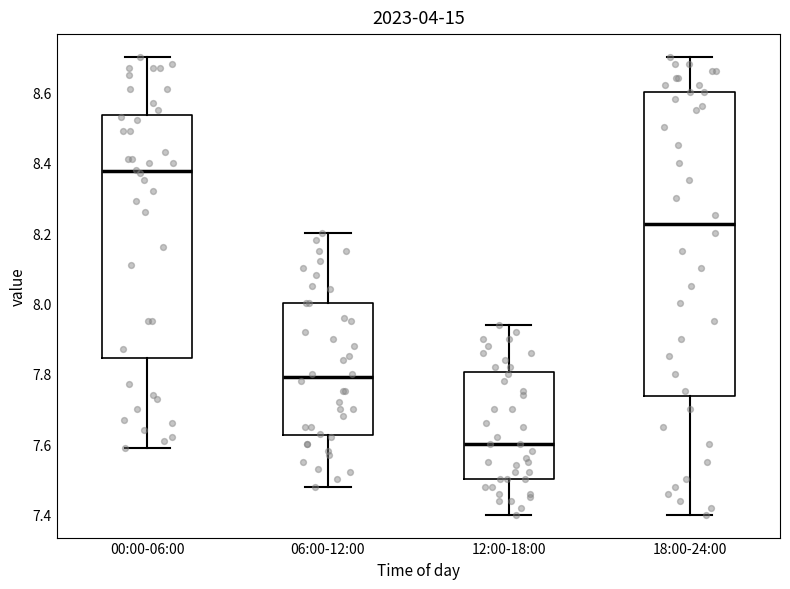

Comparing the boxes themselves (not the whiskers), which one is the tallest?

18:00-24:00